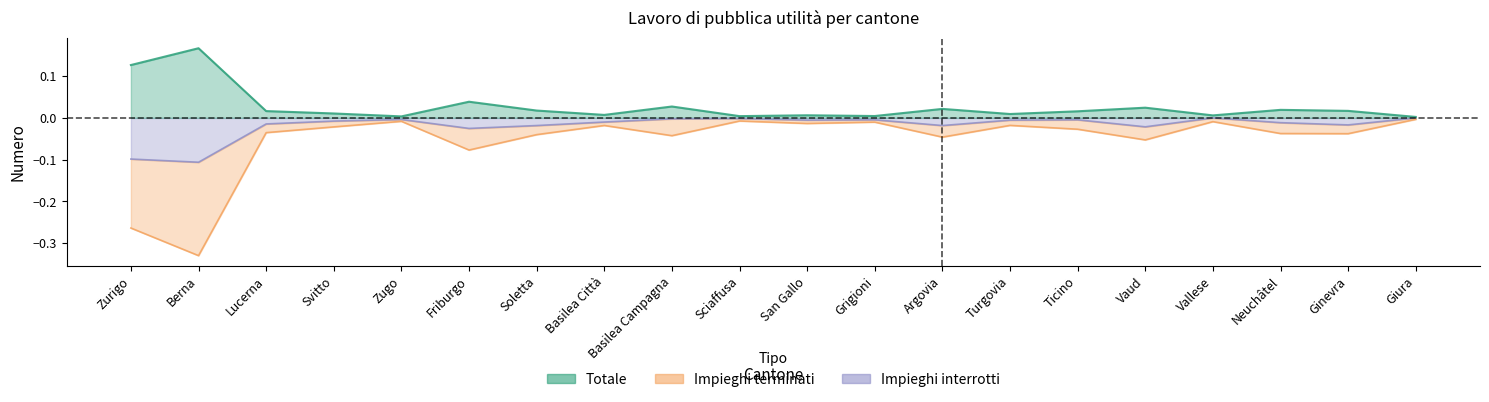

Rank the series at Argovia from lowest to highest value.

Impieghi terminati, Impieghi interrotti, Totale